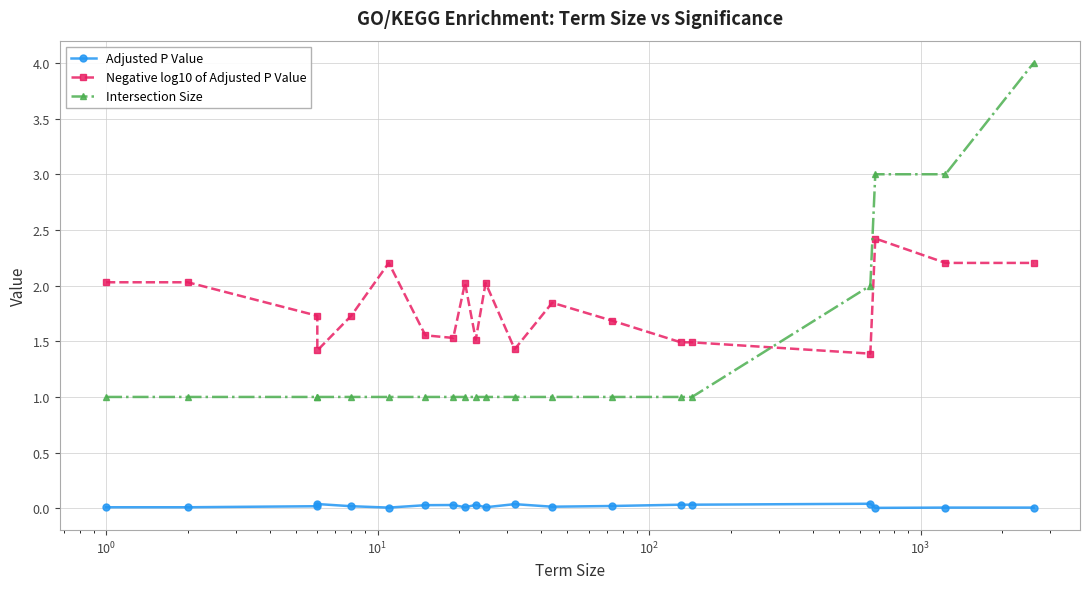

Reading left to right, extract all data points from this chart.

Adjusted P Value: 0.0	0.0	0.0	0.0	0.0	0.0	0.0	0.0	0.0	0.0	0.0	0.0	0.0	0.0	0.0	0.0	0.0	0.0	0.0	0.0
Negative log10 of Adjusted P Value: 2.0	2.0	1.7	1.4	1.7	2.2	1.6	1.5	2.0	1.5	2.0	1.4	1.8	1.7	1.5	1.5	1.4	2.4	2.2	2.2
Intersection Size: 1.0	1.0	1.0	1.0	1.0	1.0	1.0	1.0	1.0	1.0	1.0	1.0	1.0	1.0	1.0	1.0	2.0	3.0	3.0	4.0